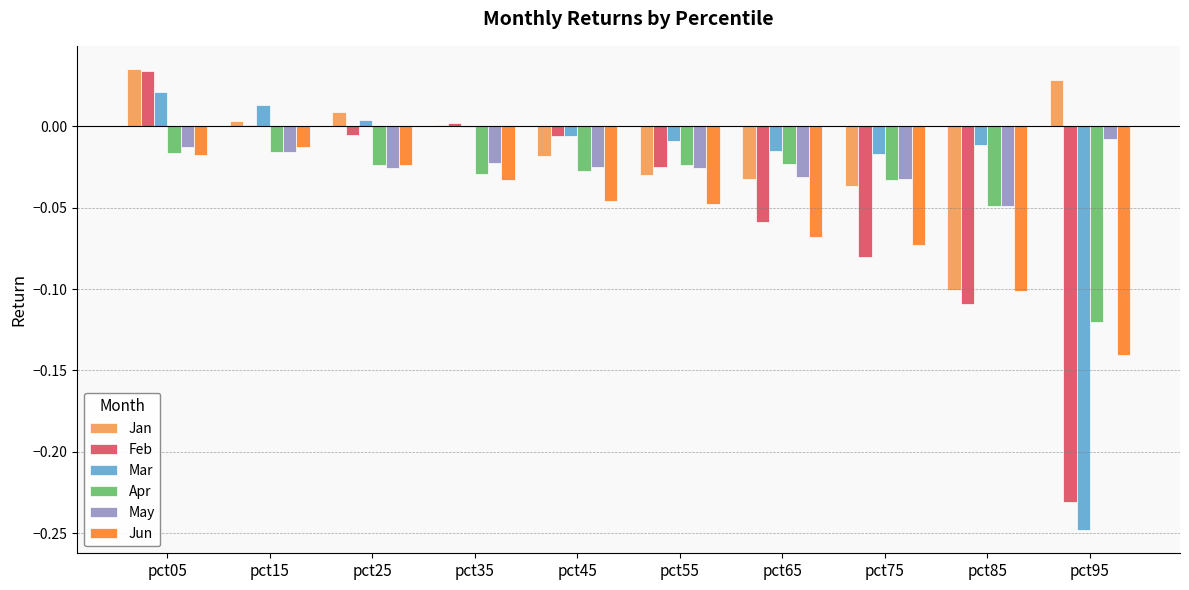

At which category is the sum across all series the highest?

pct05